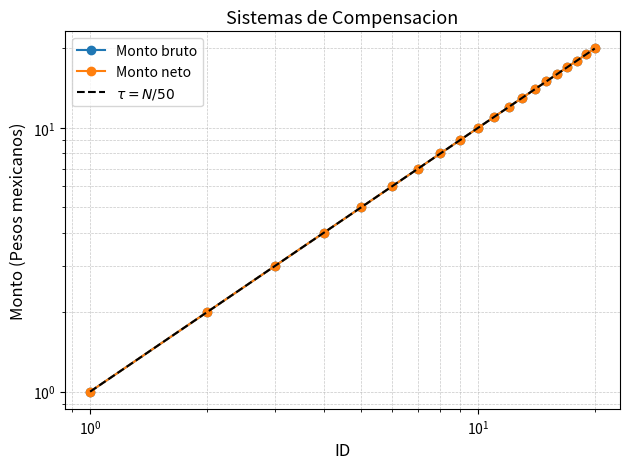

True or false: $\tau = N/50$ and Monto bruto intersect in this chart.

False